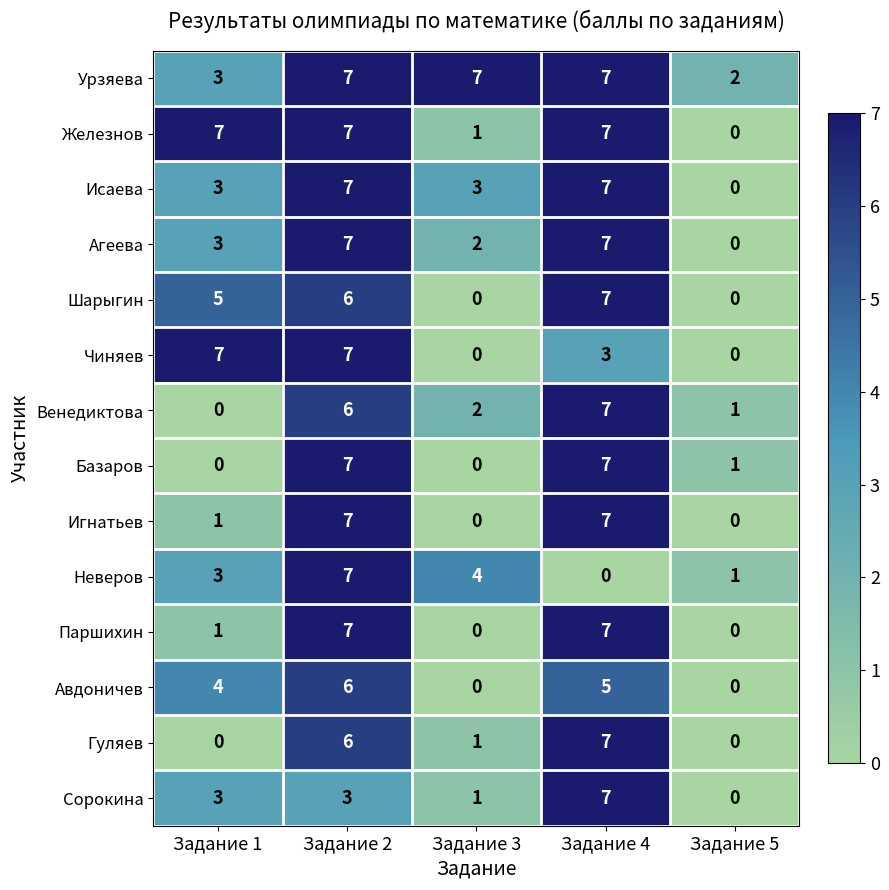

What is the average value of the Урзяева series?

5